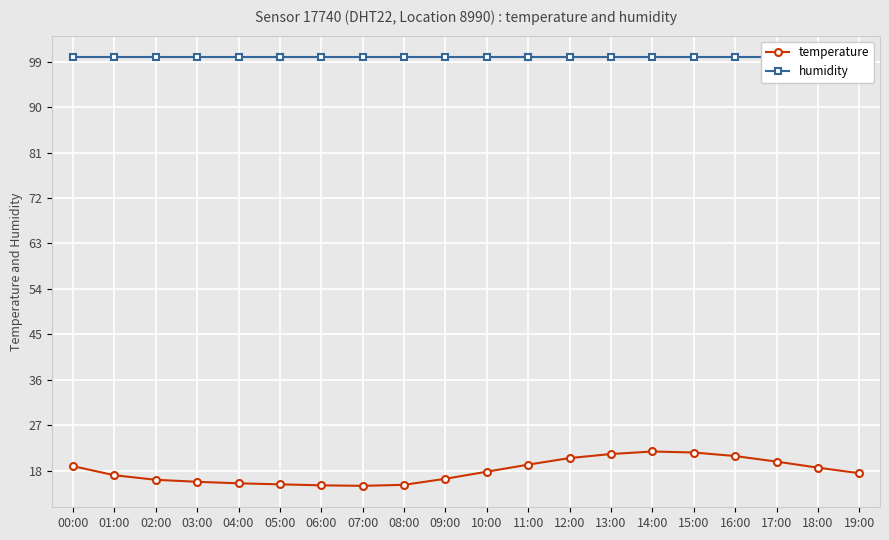

What are all the series names shown in the legend?

temperature, humidity